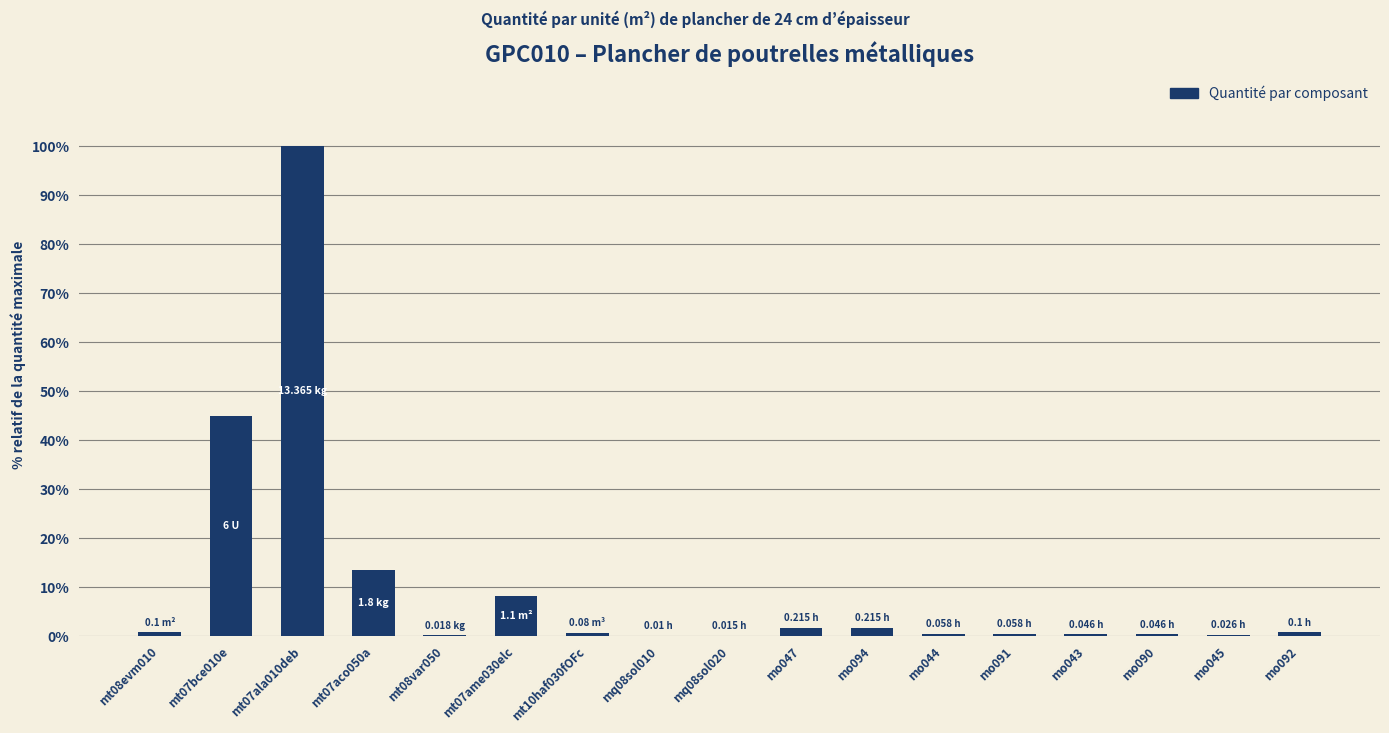

What is the sum of all values?

174.0